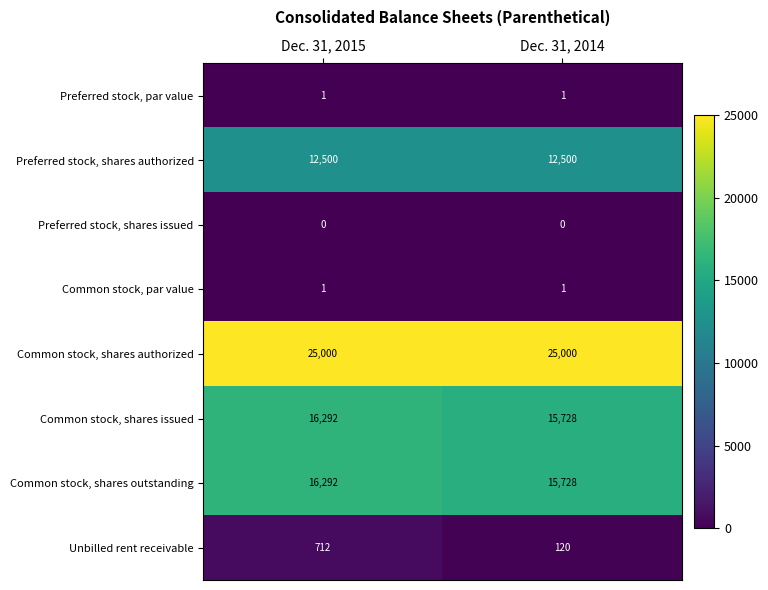

Reading left to right, transcribe all the data shown in this chart.

Preferred stock, par value: Dec. 31, 2015=1	Dec. 31, 2014=1
Preferred stock, shares authorized: Dec. 31, 2015=12500	Dec. 31, 2014=12500
Preferred stock, shares issued: Dec. 31, 2015=0	Dec. 31, 2014=0
Common stock, par value: Dec. 31, 2015=1	Dec. 31, 2014=1
Common stock, shares authorized: Dec. 31, 2015=25000	Dec. 31, 2014=25000
Common stock, shares issued: Dec. 31, 2015=16292	Dec. 31, 2014=15728
Common stock, shares outstanding: Dec. 31, 2015=16292	Dec. 31, 2014=15728
Unbilled rent receivable: Dec. 31, 2015=712	Dec. 31, 2014=120